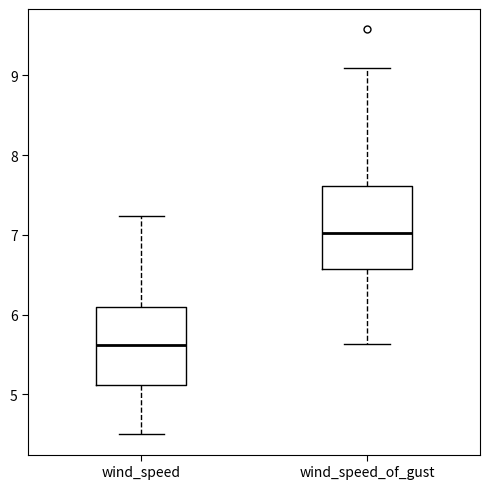

Which box's median line is the lowest?

wind_speed